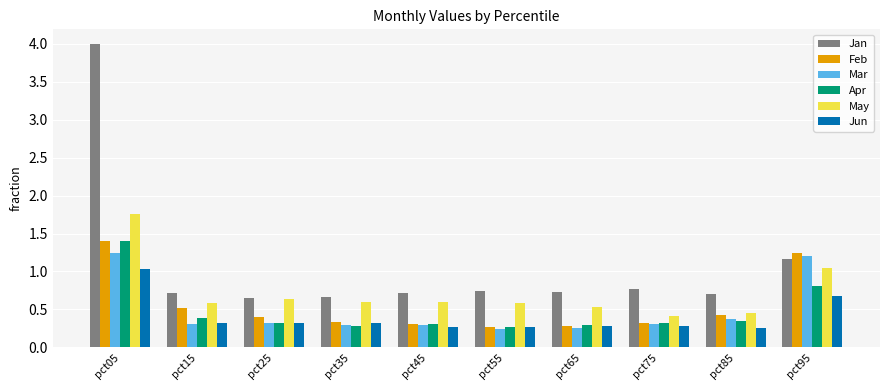

Which series has the widest spread of values?

Jan